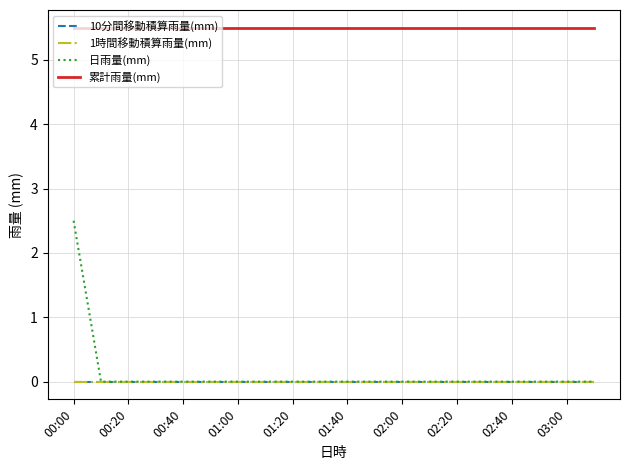

Reading right to left, extract all data points from this chart.

10分間移動積算雨量(mm): 0.0	0.0	0.0	0.0	0.0	0.0	0.0	0.0	0.0	0.0	0.0	0.0	0.0	0.0	0.0	0.0	0.0	0.0	0.0	0.0
1時間移動積算雨量(mm): 0.0	0.0	0.0	0.0	0.0	0.0	0.0	0.0	0.0	0.0	0.0	0.0	0.0	0.0	0.0	0.0	0.0	0.0	0.0	0.0
日雨量(mm): 0.0	0.0	0.0	0.0	0.0	0.0	0.0	0.0	0.0	0.0	0.0	0.0	0.0	0.0	0.0	0.0	0.0	0.0	0.0	2.5
累計雨量(mm): 5.5	5.5	5.5	5.5	5.5	5.5	5.5	5.5	5.5	5.5	5.5	5.5	5.5	5.5	5.5	5.5	5.5	5.5	5.5	5.5